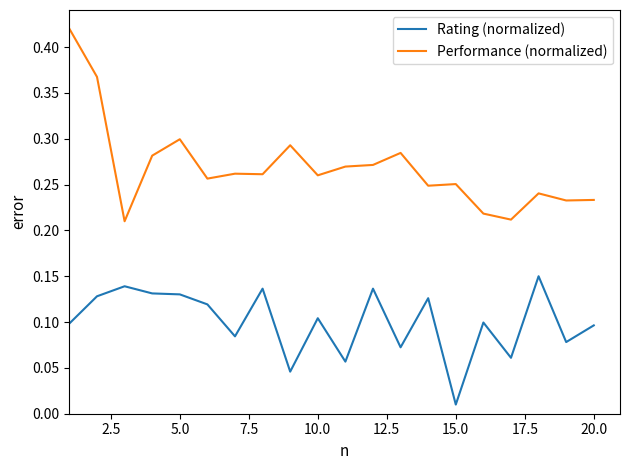

True or false: Performance (normalized) and Rating (normalized) intersect in this chart.

False